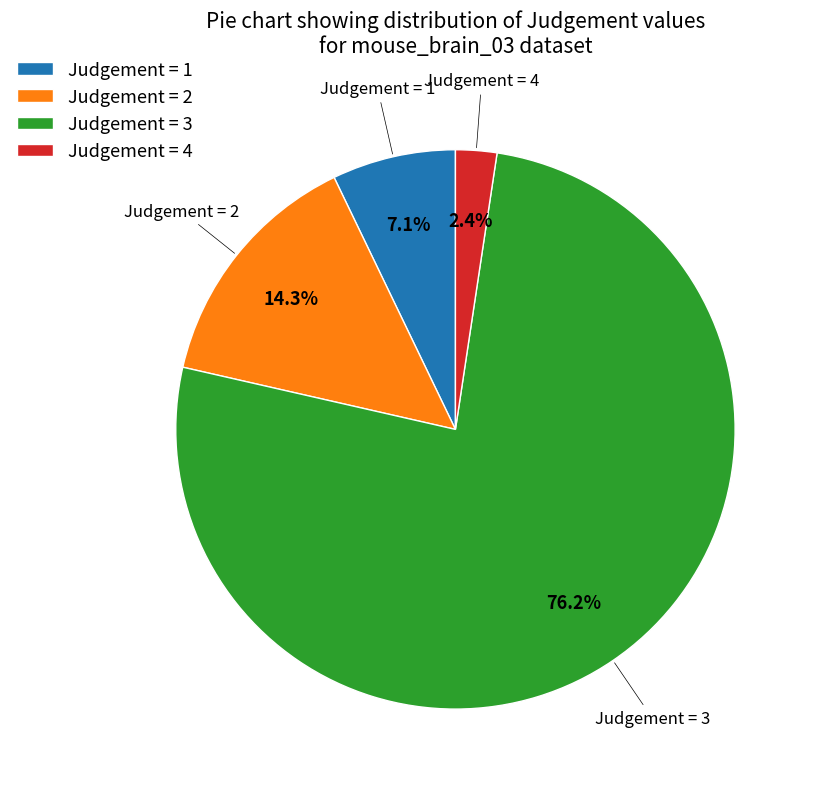

Rank the categories by value from highest to lowest.

Judgement = 3, Judgement = 2, Judgement = 1, Judgement = 4